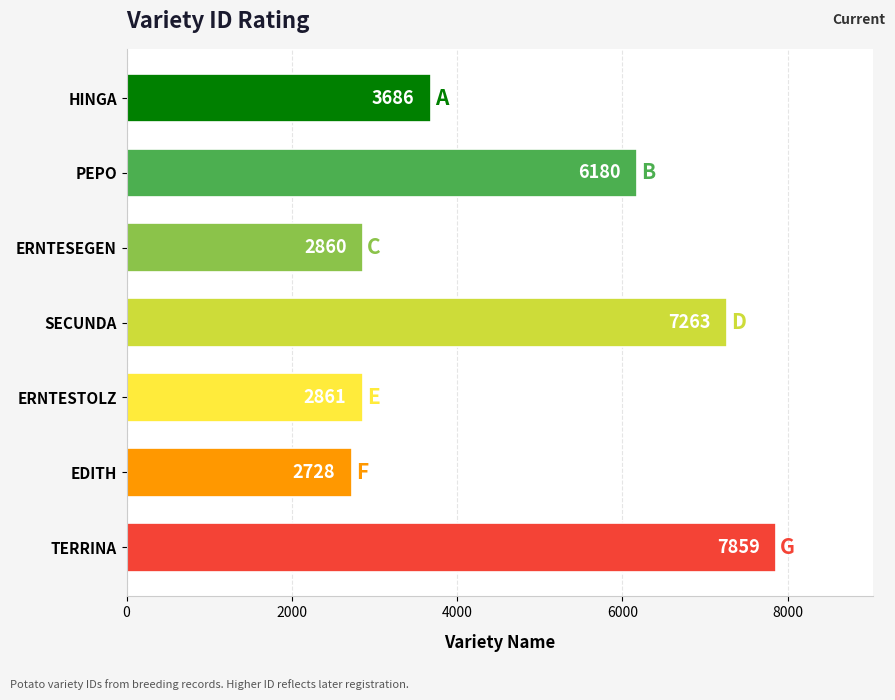

Is it true that the value at TERRINA is 2122?

False